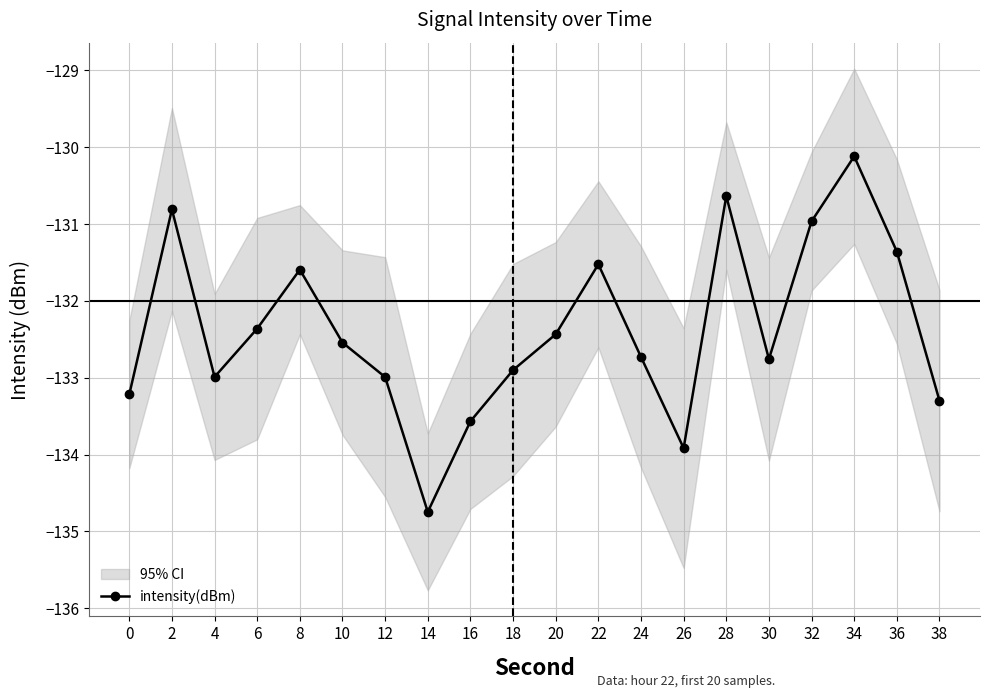

What is the change in value from 22 to 32?

+0.6